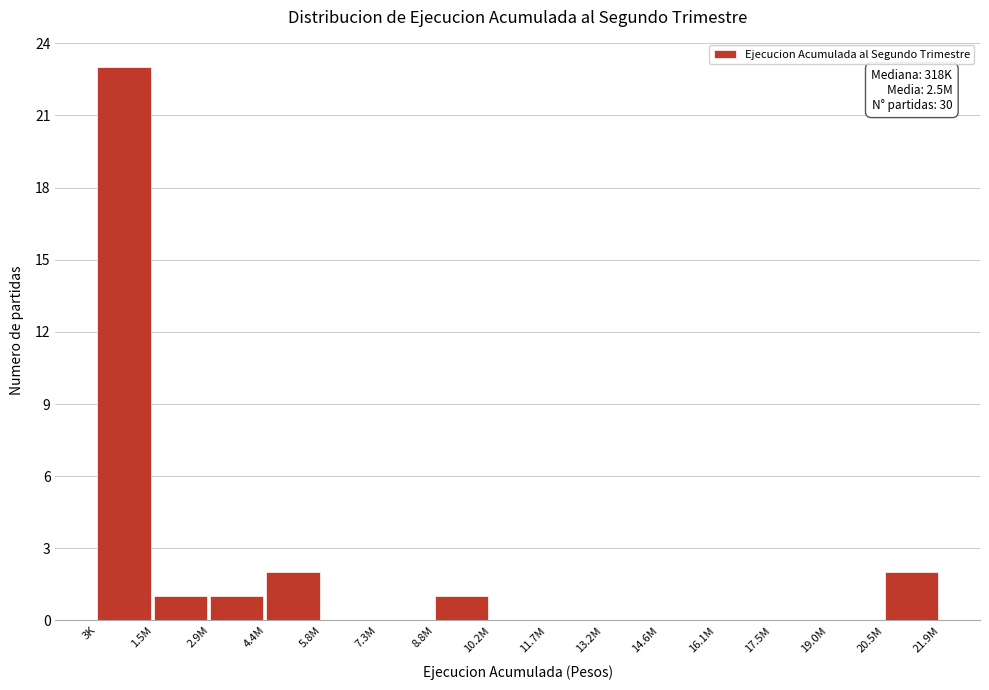

Reading left to right, list all the values displayed in this chart.

3K=23	1.5M=1	2.9M=1	4.4M=2	5.8M=0	7.3M=0	8.8M=1	10.2M=0	11.7M=0	13.2M=0	14.6M=0	16.1M=0	17.5M=0	19.0M=0	20.5M=2